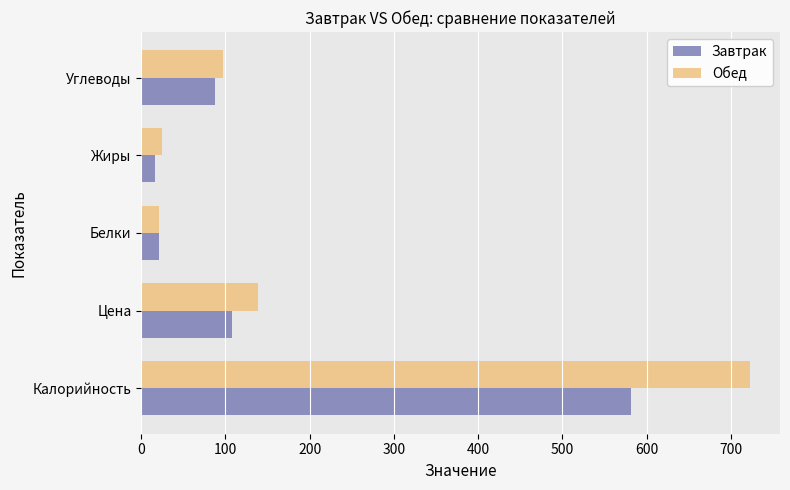

What is the approximate value of Завтрак at Углеводы?

87.4